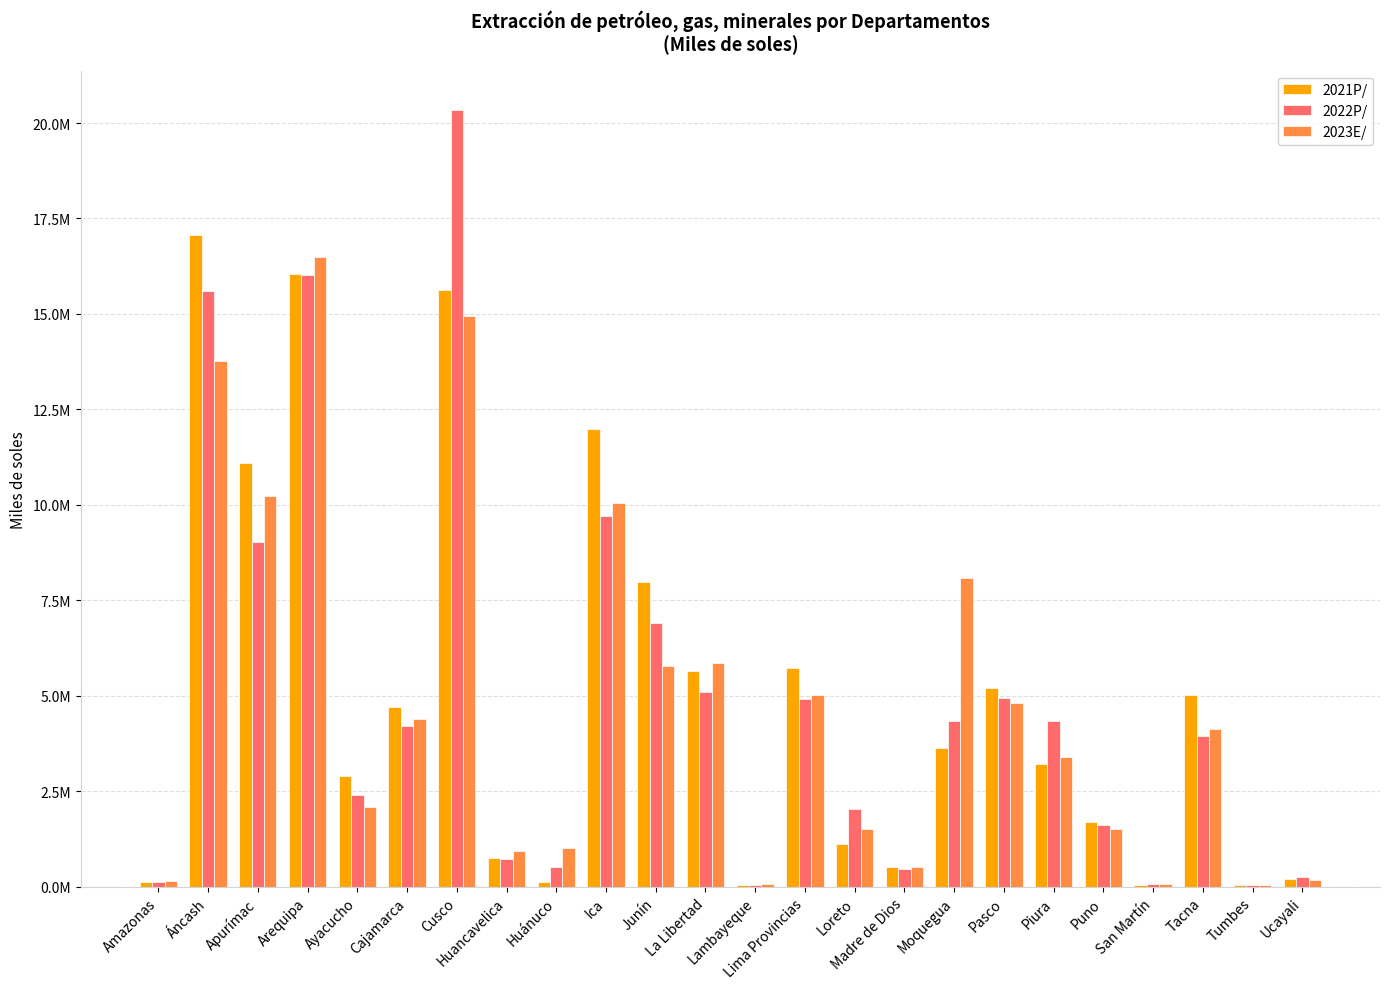

At which label is 2021P/ closest to 8560904?

Junín